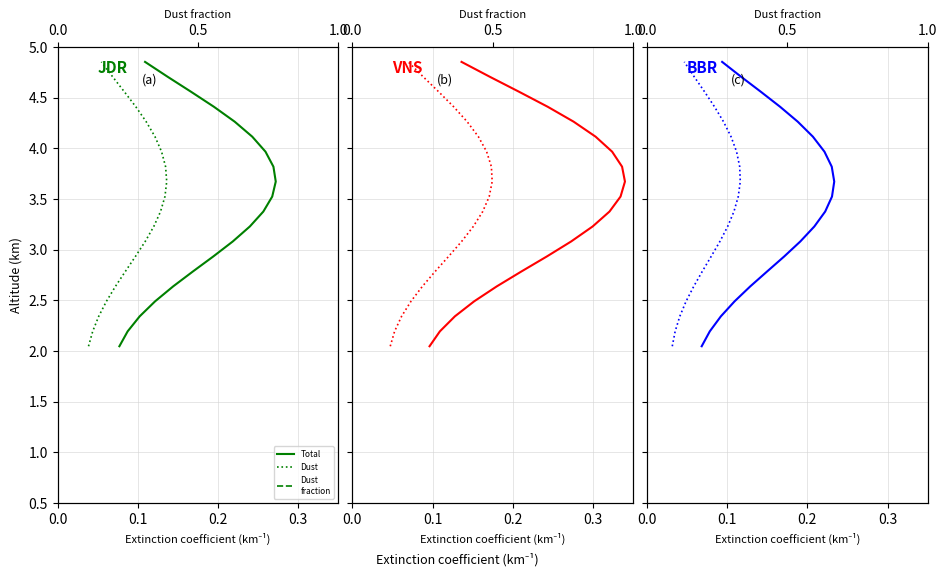

Does the chart have visible grid lines?

Yes